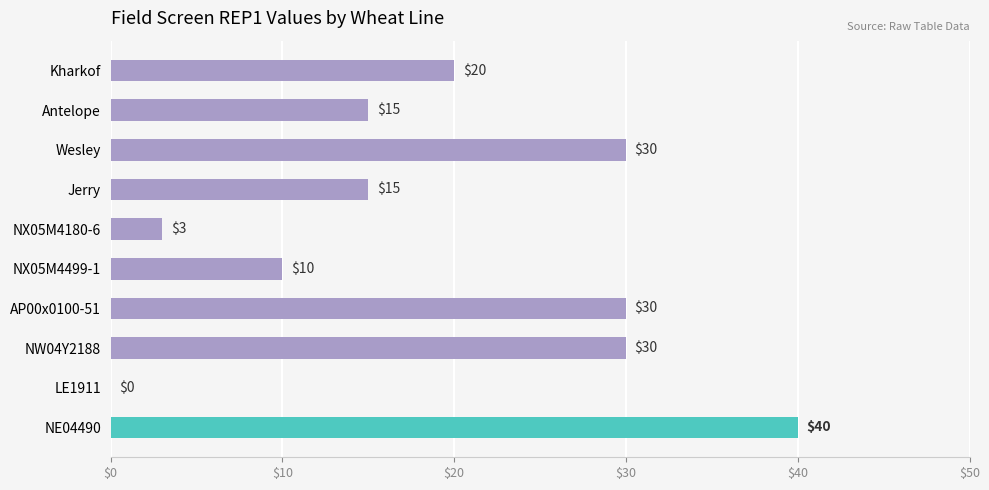

What is the maximum value shown in the chart?

40